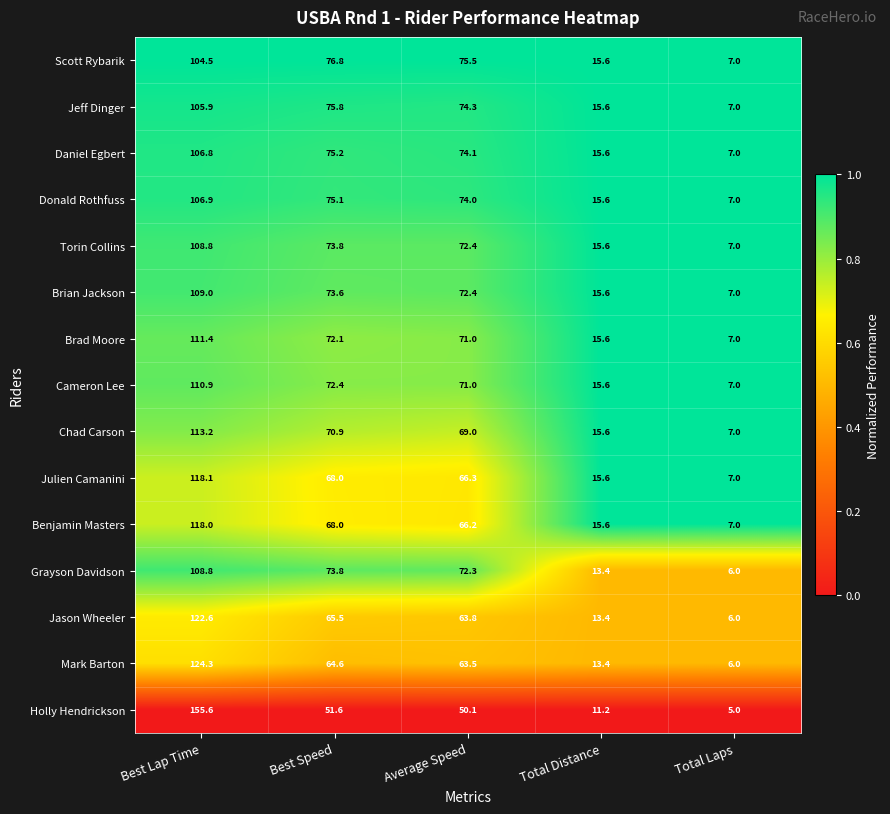

Read the Chad Carson value at Total Laps.

7.0